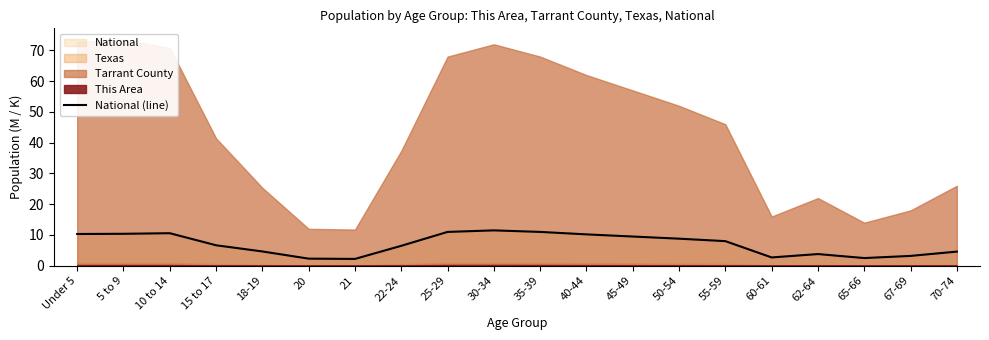

Where is the data nearest to the value 6?

22-24